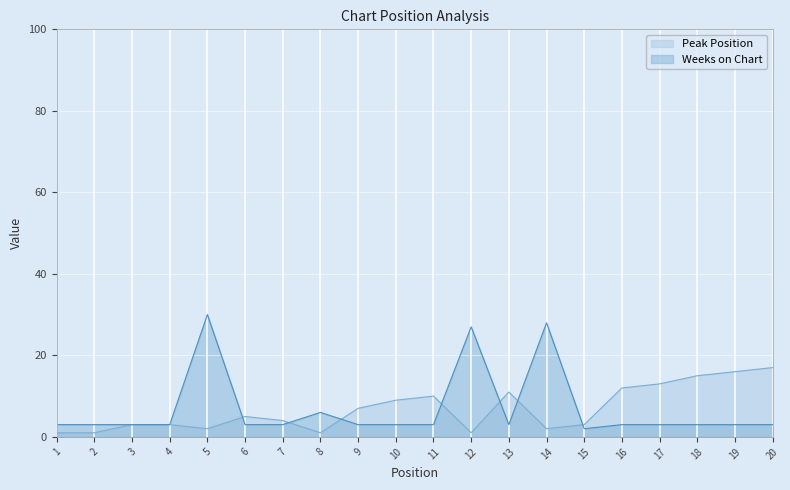

True or false: Peak Position has a value of 1 at 12.

True